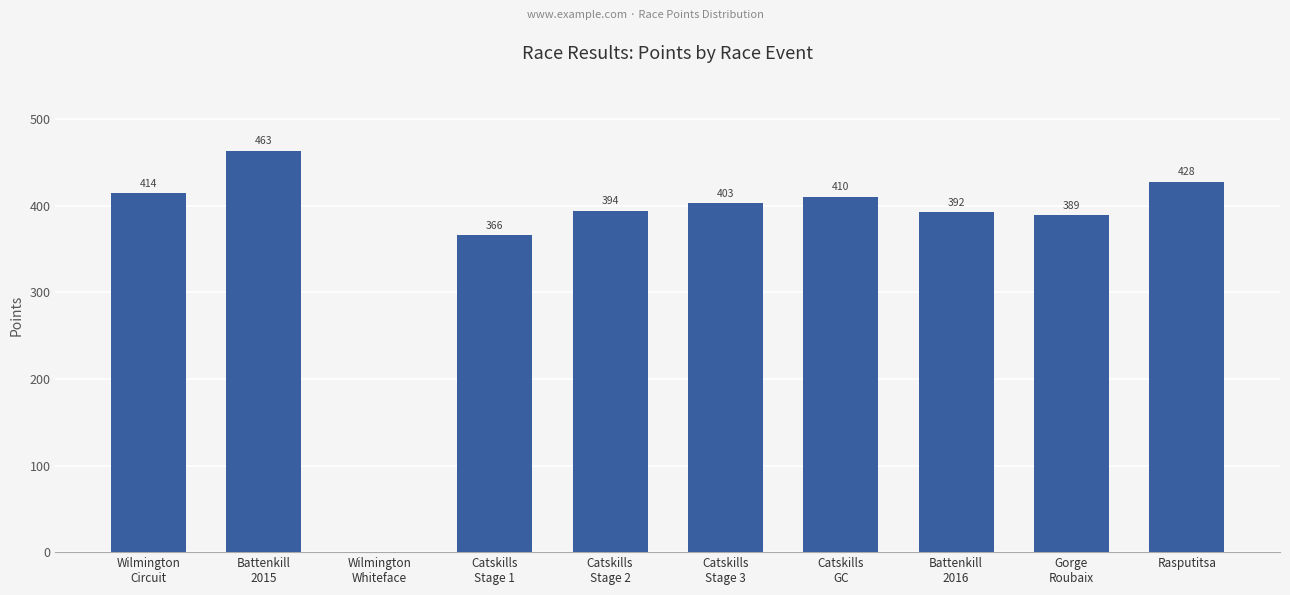

What is the maximum value shown in the chart?

463.4